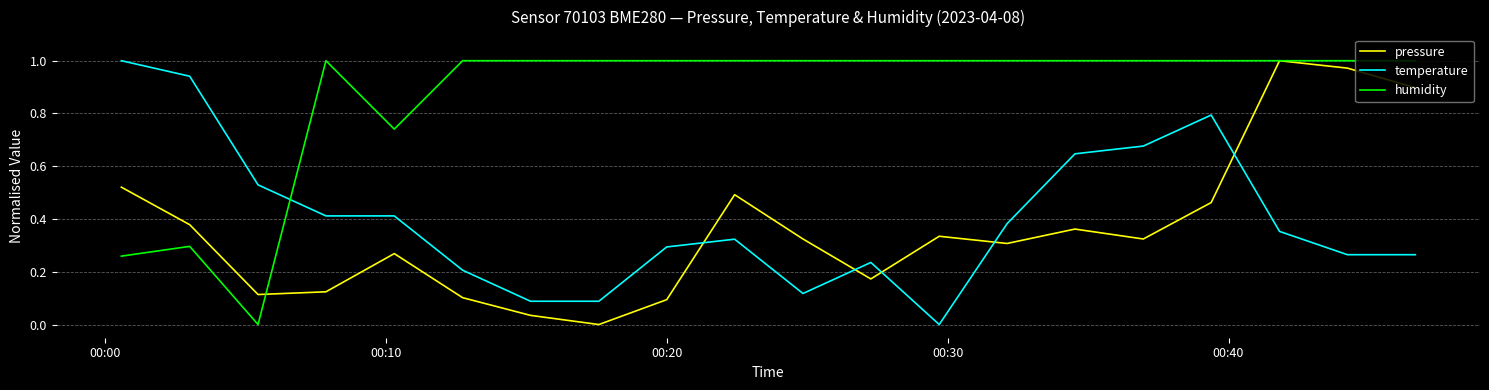

How many values in the pressure series exceed 0?

19